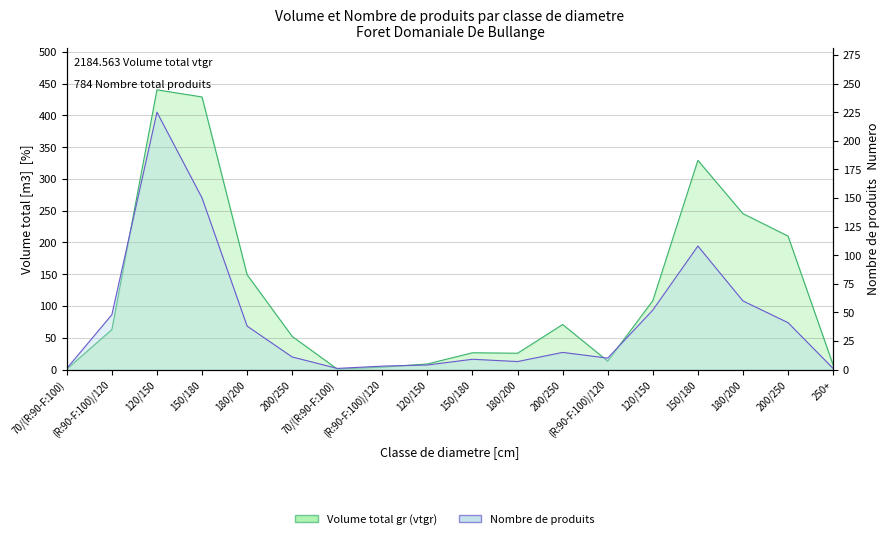

After their last crossing, which series has the higher values: produit_nbre or produit_vtgr?

produit_vtgr